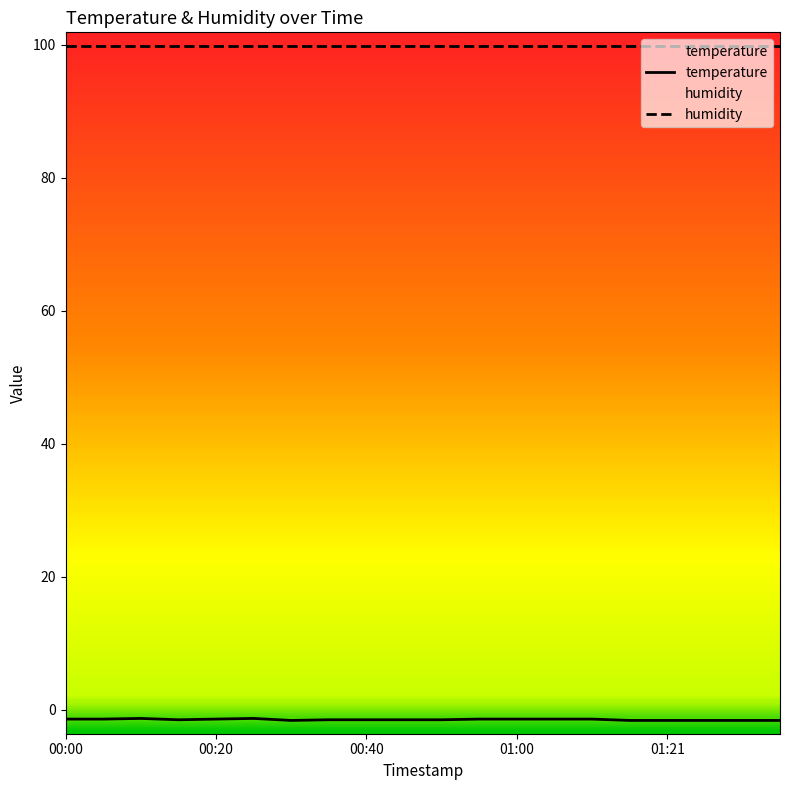

Is the value of humidity at 17 greater than the value of temperature at 6?

Yes